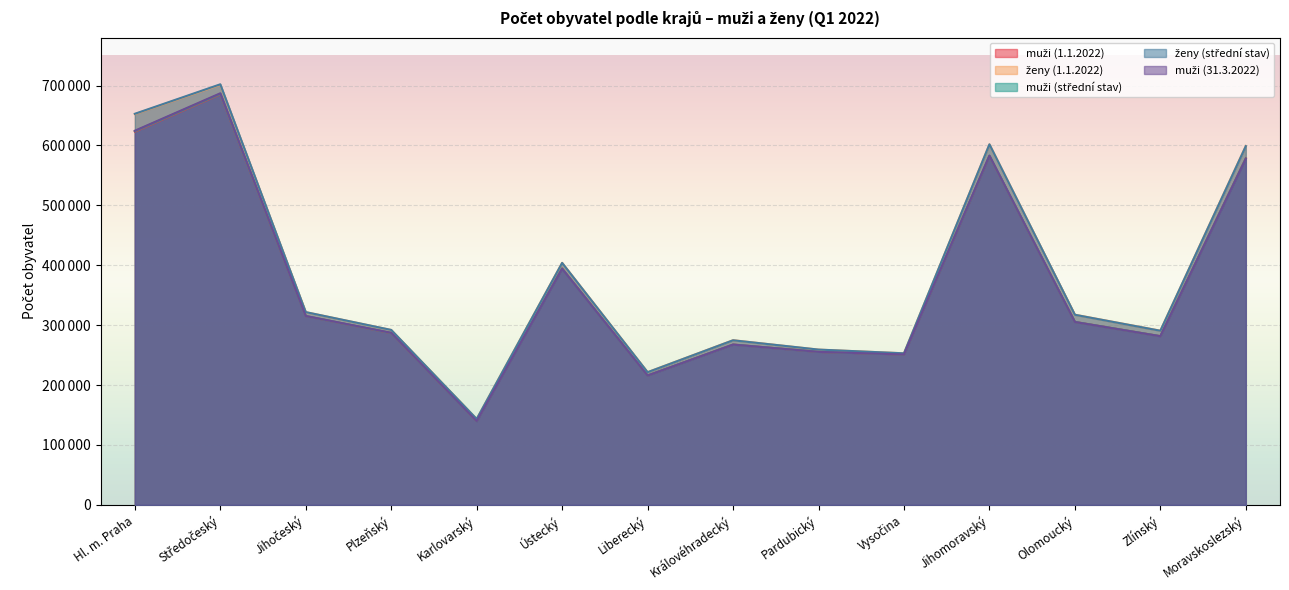

What is the value of the muži (střední stav) point at the 10th from the left?

251017